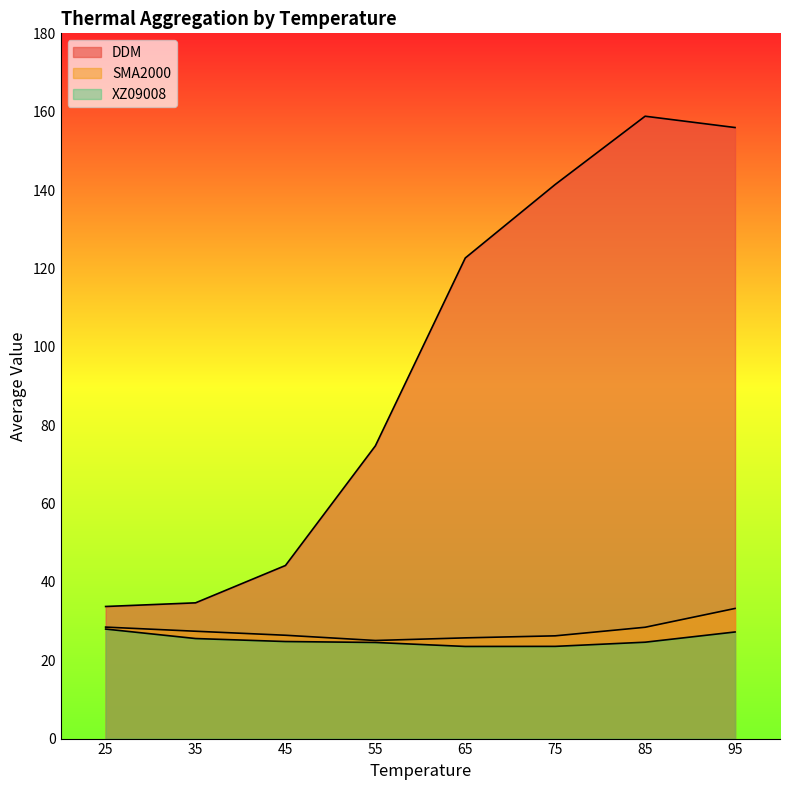

What is the sum of the SMA2000 values at 85 and 45?

54.8